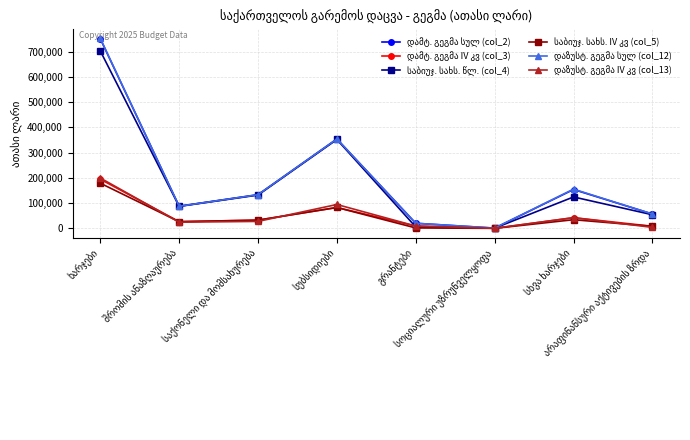

Reading right to left, list all the values displayed in this chart.

დამტ. გეგმა სულ (col_2): არაფინანსური აქტივების ზრდა=57065.0	სხვა ხარჯები=154049.0	სოციალური უზრუნველყოფა=1102.0	გრანტები=20359.0	სუბსიდიები=354006.0	საქონელი და მომსახურება=133582.0	შრომის ანაზღაურება=87937.0	ხარჯები=751035.0
დამტ. გეგმა IV კვ (col_3): არაფინანსური აქტივების ზრდა=8563.6	სხვა ხარჯები=42533.3	სოციალური უზრუნველყოფა=346.5	გრანტები=9432.0	სუბსიდიები=82850.0	საქონელი და მომსახურება=32864.3	შრომის ანაზღაურება=26858.0	ხარჯები=194884.1
საბიუჯ. სახს. წლ. (col_4): არაფინანსური აქტივების ზრდა=54131.0	სხვა ხარჯები=124599.0	სოციალური უზრუნველყოფა=1102.0	გრანტები=5809.0	სუბსიდიები=352006.0	საქონელი და მომსახურება=132116.0	შრომის ანაზღაურება=87237.0	ხარჯები=702869.0
საბიუჯ. სახს. IV კვ (col_5): არაფინანსური აქტივების ზრდა=8328.6	სხვა ხარჯები=34497.4	სოციალური უზრუნველყოფა=346.5	გრანტები=1917.0	სუბსიდიები=82850.0	საქონელი და მომსახურება=32764.3	შრომის ანაზღაურება=26708.0	ხარჯები=179083.2
დაზუსტ. გეგმა სულ (col_12): არაფინანსური აქტივების ზრდა=57065.0	სხვა ხარჯები=155556.2	სოციალური უზრუნველყოფა=1425.0	გრანტები=20384.0	სუბსიდიები=354006.0	საქონელი და მომსახურება=133521.8	შრომის ანაზღაურება=87642.0	ხარჯები=752535.0
დაზუსტ. გეგმა IV კვ (col_13): არაფინანსური აქტივების ზრდა=4108.2	სხვა ხარჯები=42529.6	სოციალური უზრუნველყოფა=479.5	გრანტები=9373.0	სუბსიდიები=94765.3	საქონელი და მომსახურება=27776.6	შრომის ანაზღაურება=24715.5	ხარჯები=199639.5